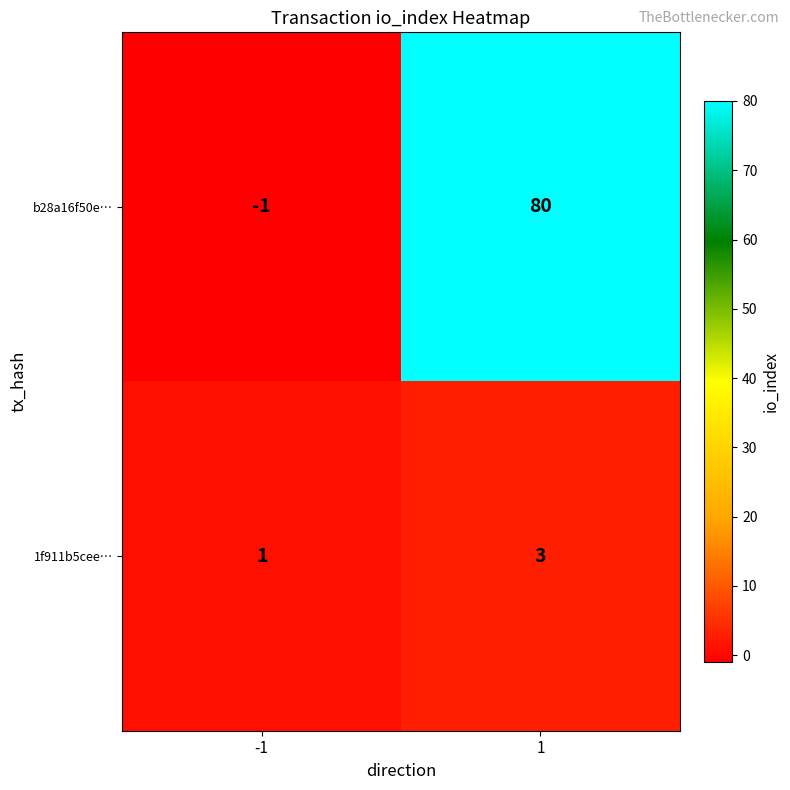

How many data points does each series have?

2